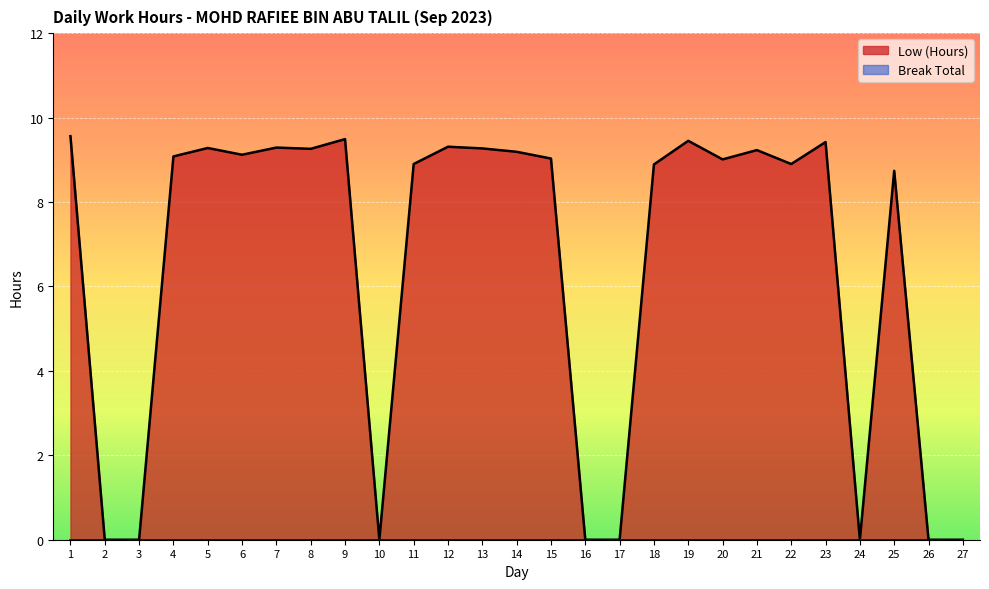

Which category has the lowest value across all series?

2